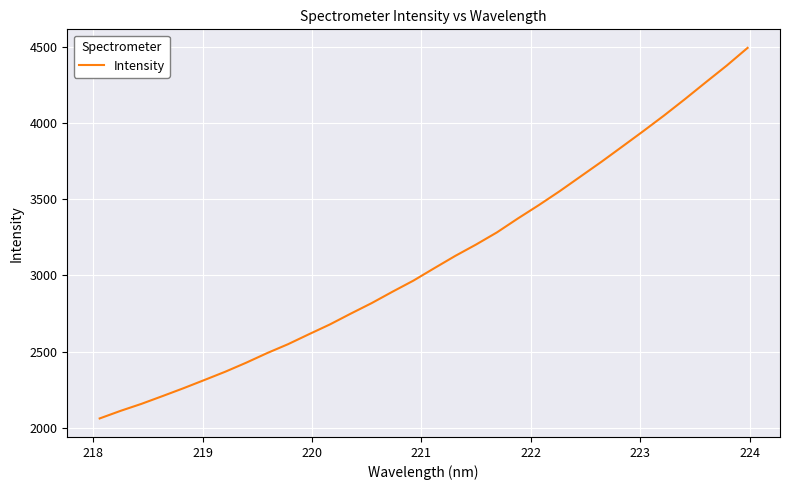

What is the smallest value displayed?

2061.8